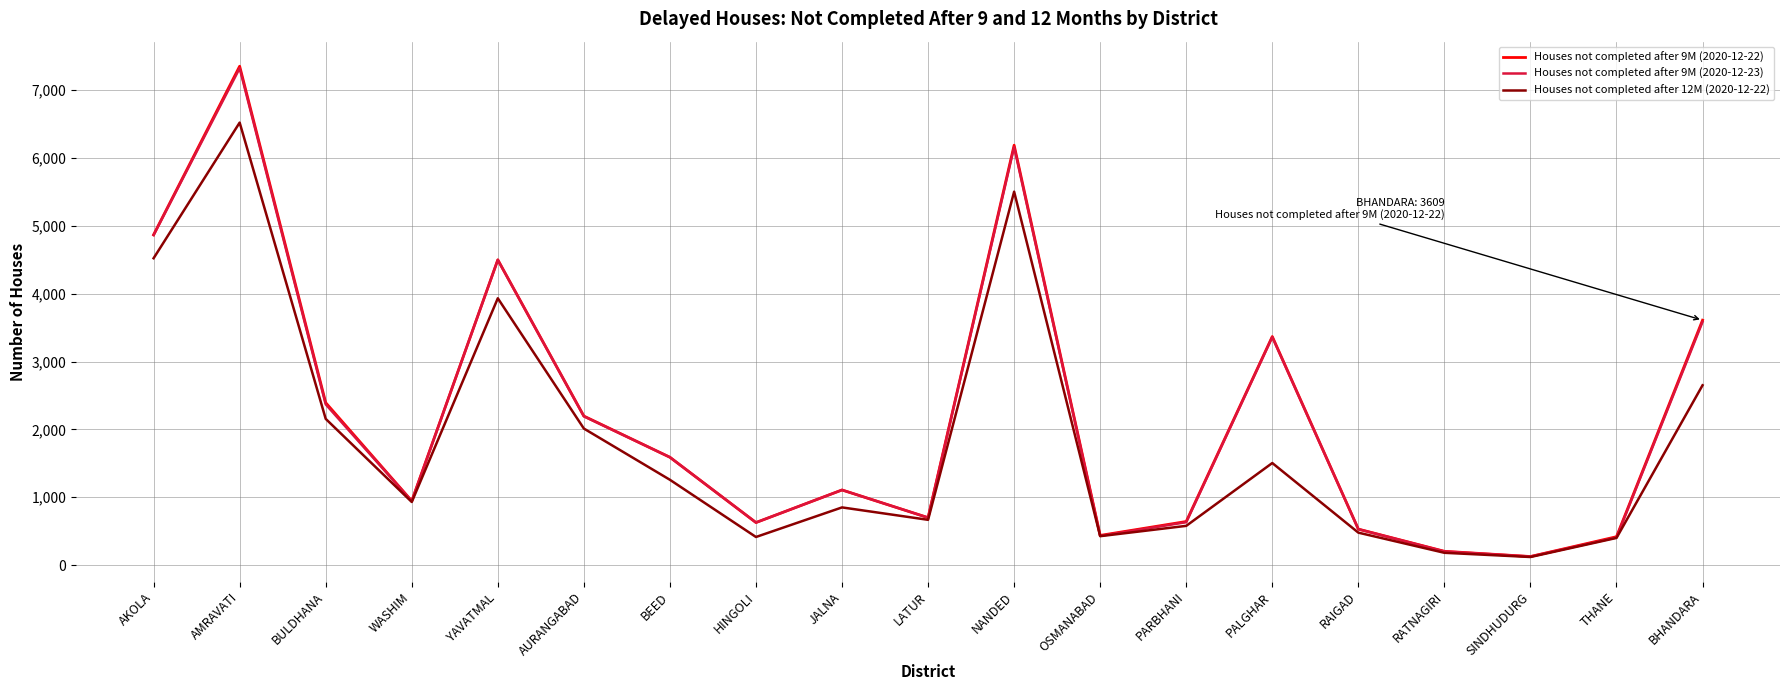

What is the greatest value displayed?

7352